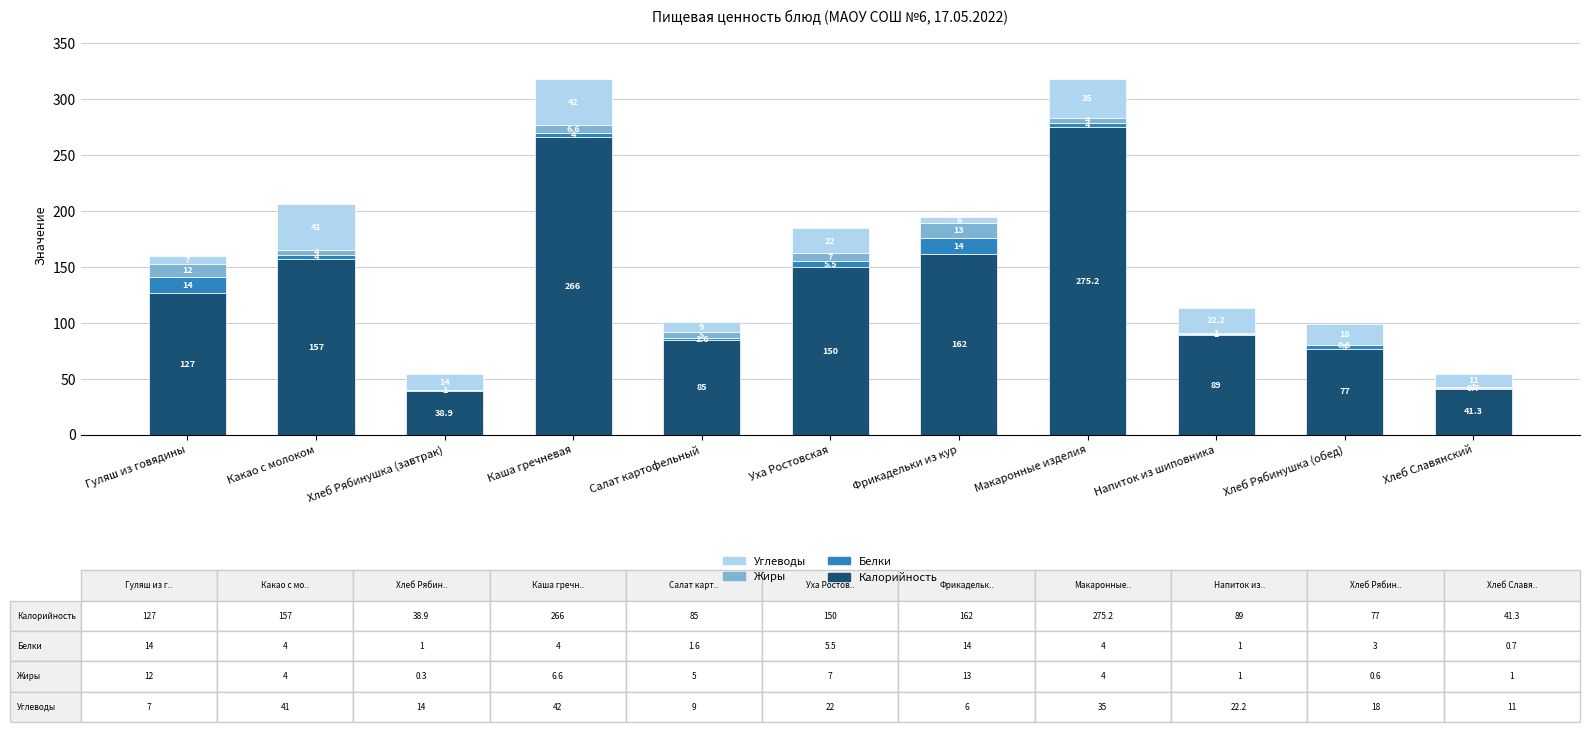

What is the total value across all series at Фрикадельки из кур?

195.0